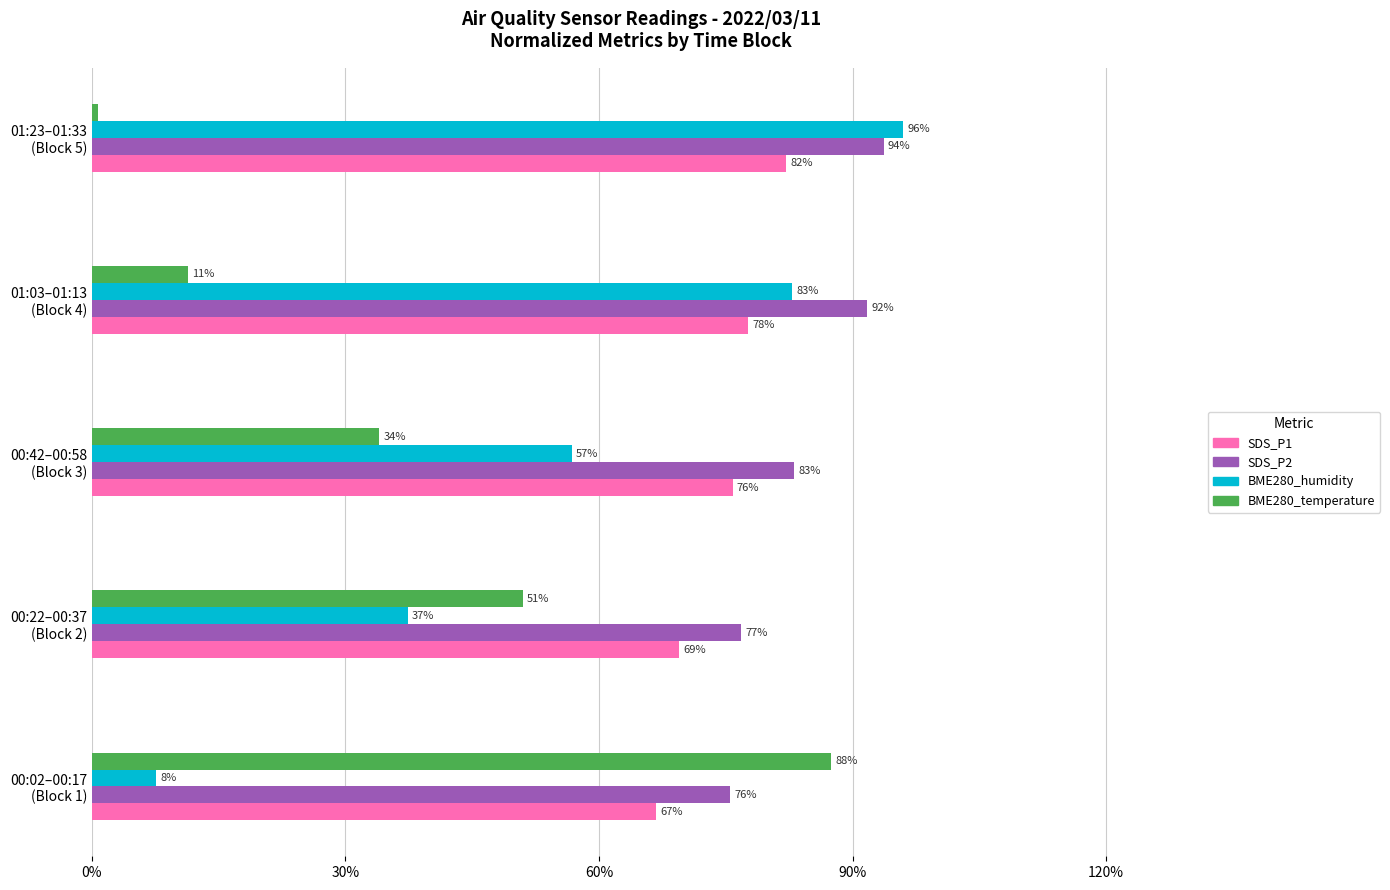

What is the difference between the second highest and second lowest values in the BME280_temperature series?

39.7